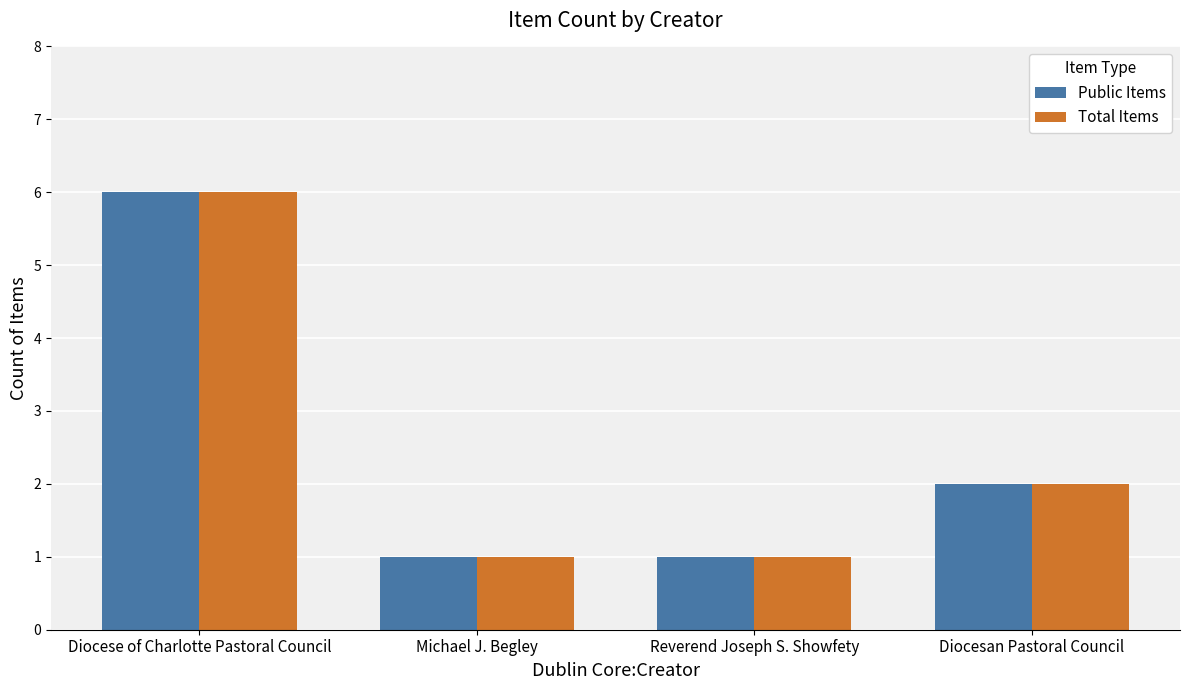

Reading left to right, what are all the values shown in this chart?

Public Items: Diocese of Charlotte Pastoral Council=6	Michael J. Begley=1	Reverend Joseph S. Showfety=1	Diocesan Pastoral Council=2
Total Items: Diocese of Charlotte Pastoral Council=6	Michael J. Begley=1	Reverend Joseph S. Showfety=1	Diocesan Pastoral Council=2